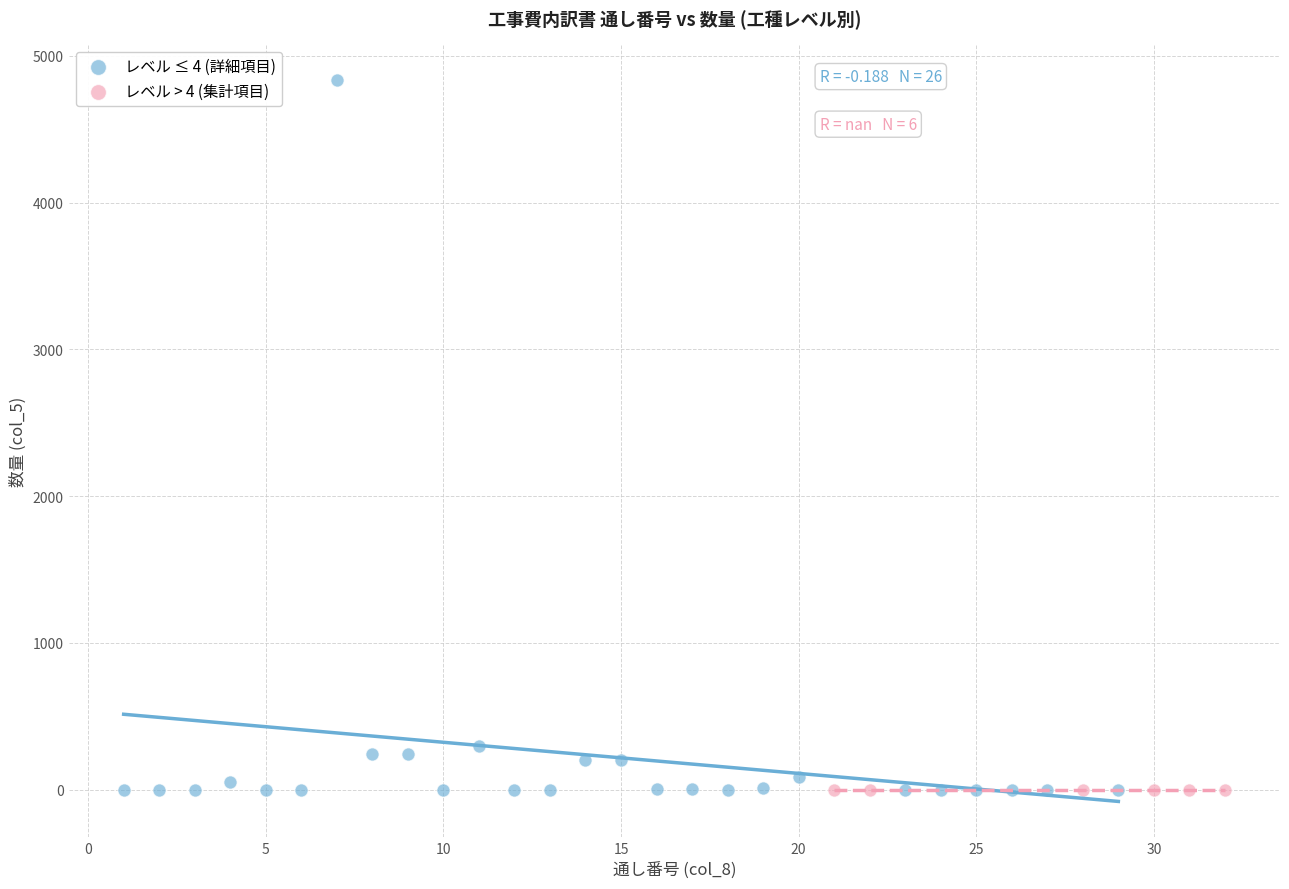

What are all the series names shown in the legend?

レベル ≤ 4 (詳細項目), レベル > 4 (集計項目)